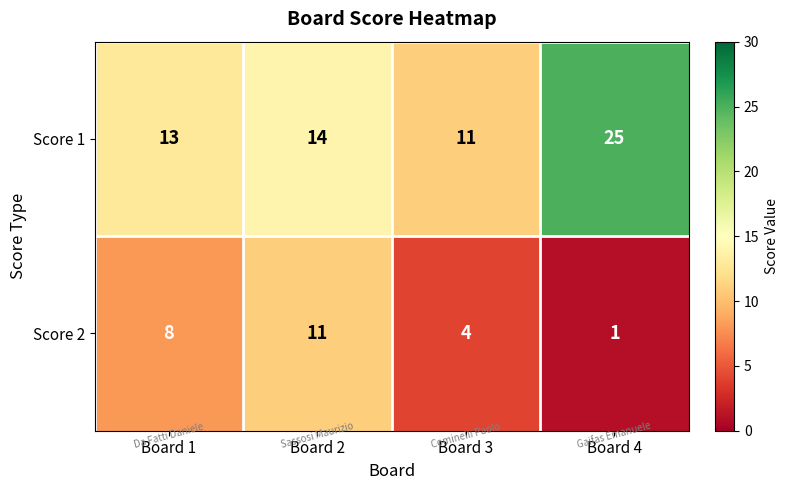

At which label is Score 1 closest to 18?

Board 2